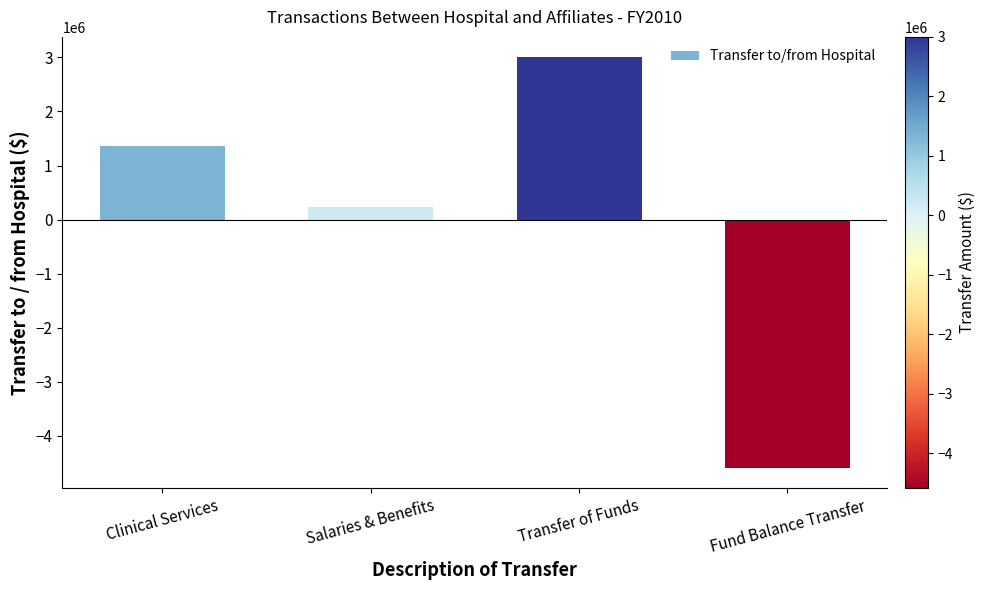

Which has a higher value, Transfer of Funds or Clinical Services?

Transfer of Funds